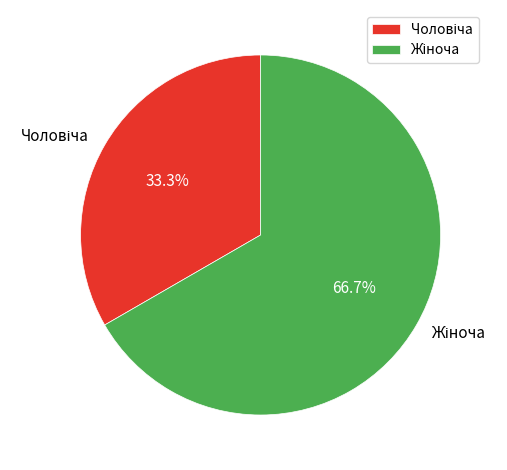

Is there any slice that represents more than half of the pie?

Yes